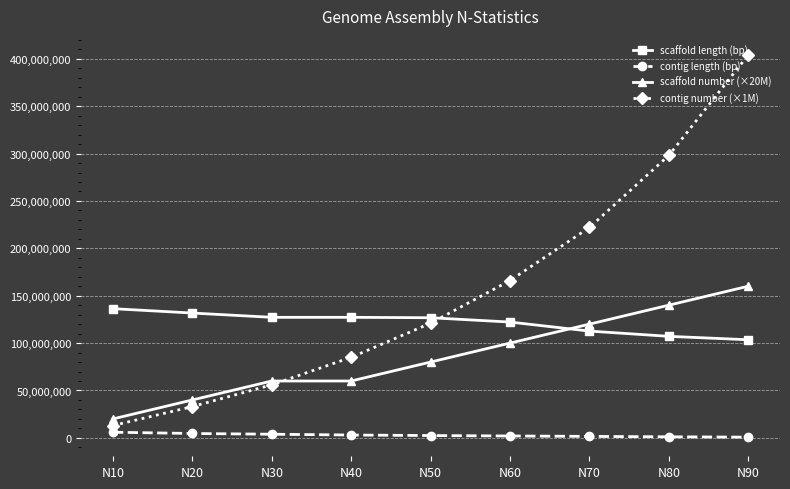

Is the value of contig number (×1M) at N60 greater than the value of scaffold number (×20M) at N60?

Yes